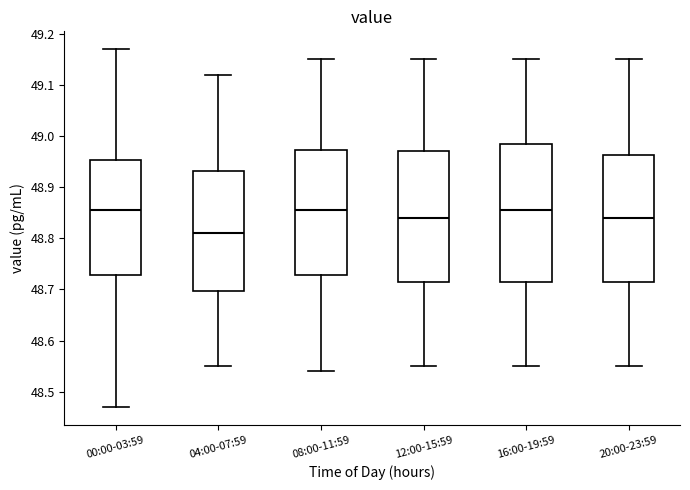

Where does the median line of the box for 00:00-03:59 sit on the y-axis? The values are not printed on the chart, so give them approximately, as read against the axis.

48.86